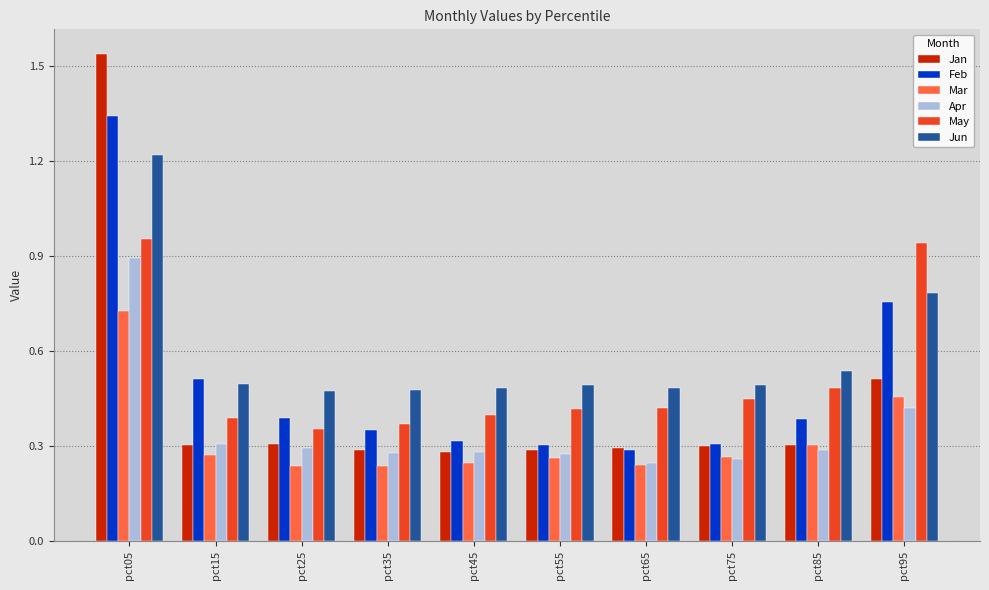

The Mar series shows 0.8 at pct95. True or false?

False